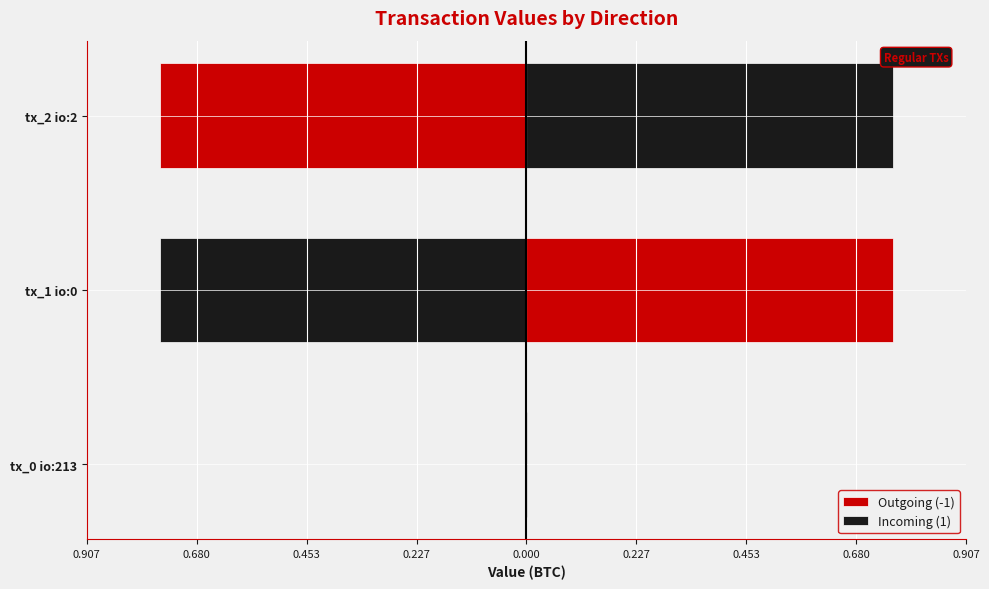

True or false: Incoming (1) has a value of 0.8 at tx_2 io:2.

True